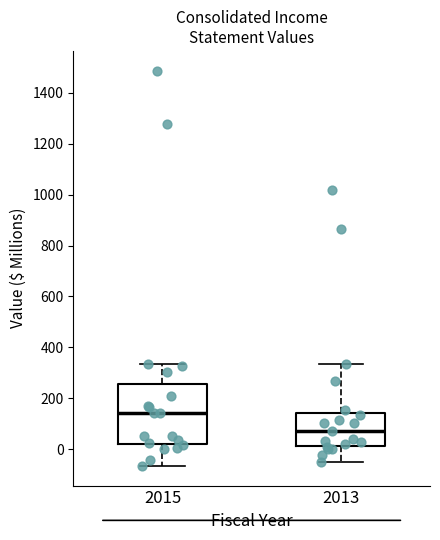

Reading left to right, transcribe this box plot: for each box, give where its median line is, the range the box spans, and where its two whiskers end, as read against the y-axis. The values are not printed on the chart, so give them approximately, as read against the axis.

2015: median 140, box 20 to 260, whiskers -60 to 340
2013: median 80, box 20 to 140, whiskers -60 to 340